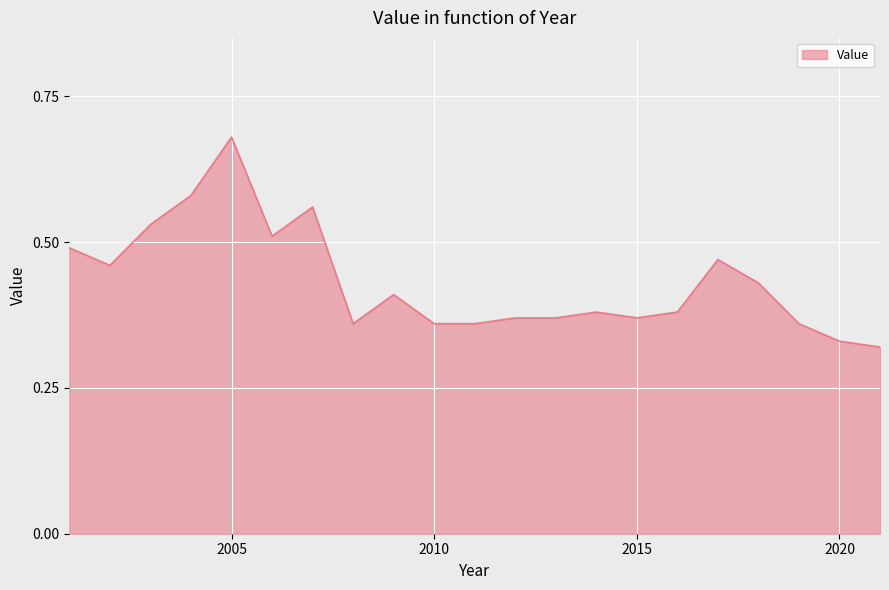

Where is the first local minimum?

2002